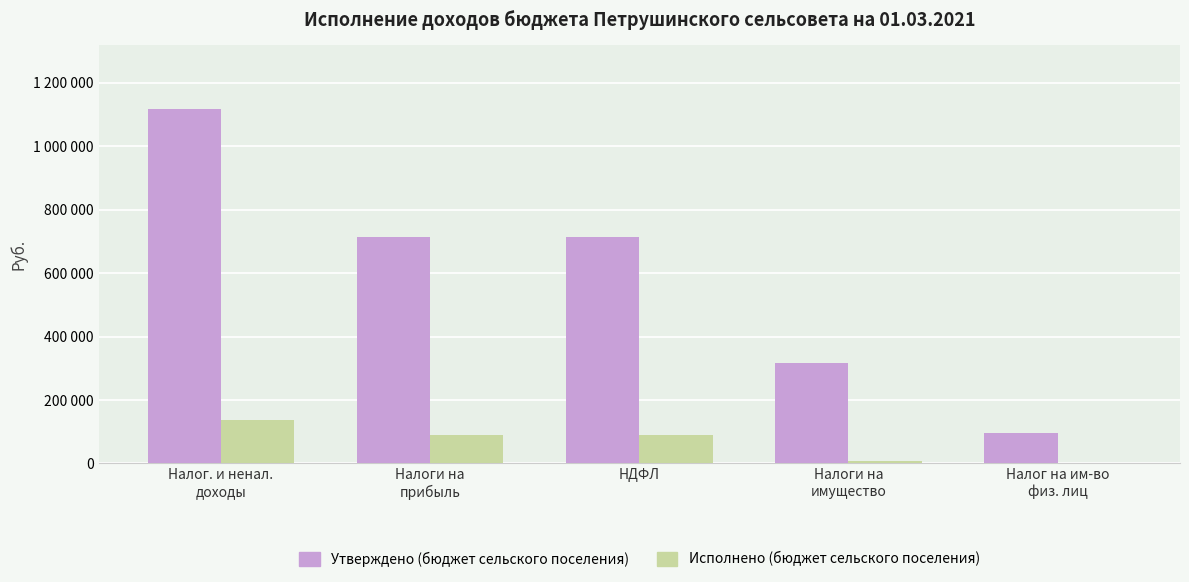

What are all the series names shown in the legend?

Утверждено (бюджет сельского поселения), Исполнено (бюджет сельского поселения)